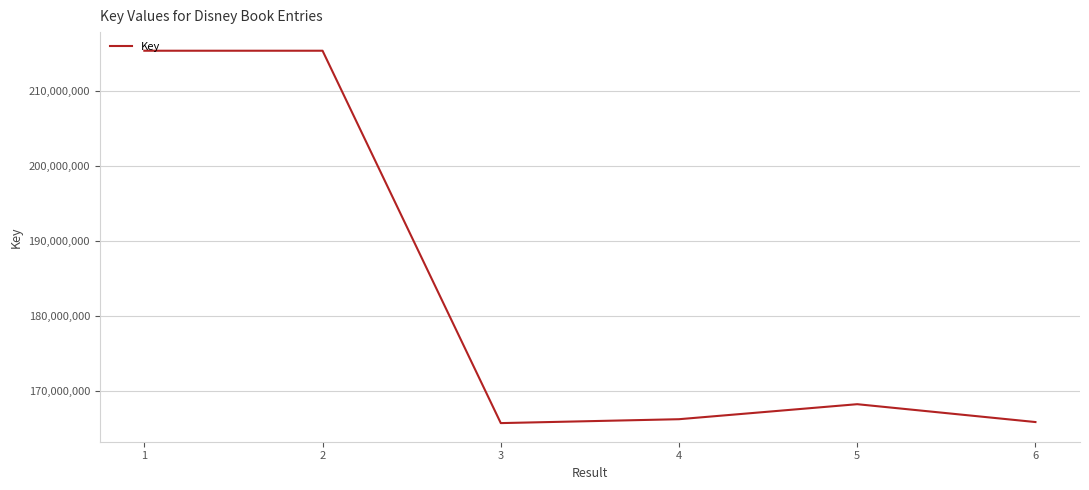

What is the difference between the values at 1 and 4?

49149036